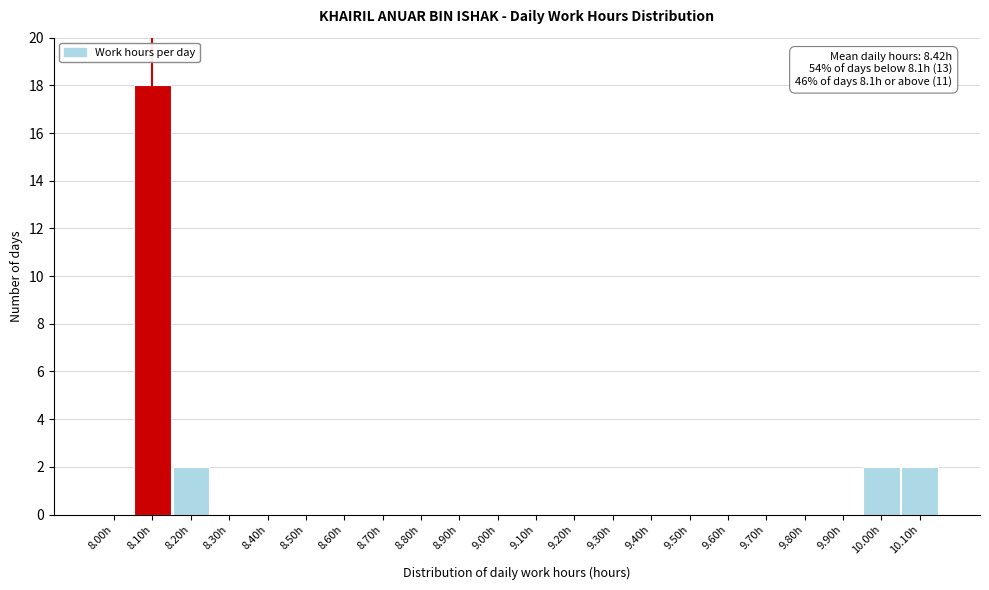

Over which range of the x-axis is the bar tallest?

8.05 to 8.15